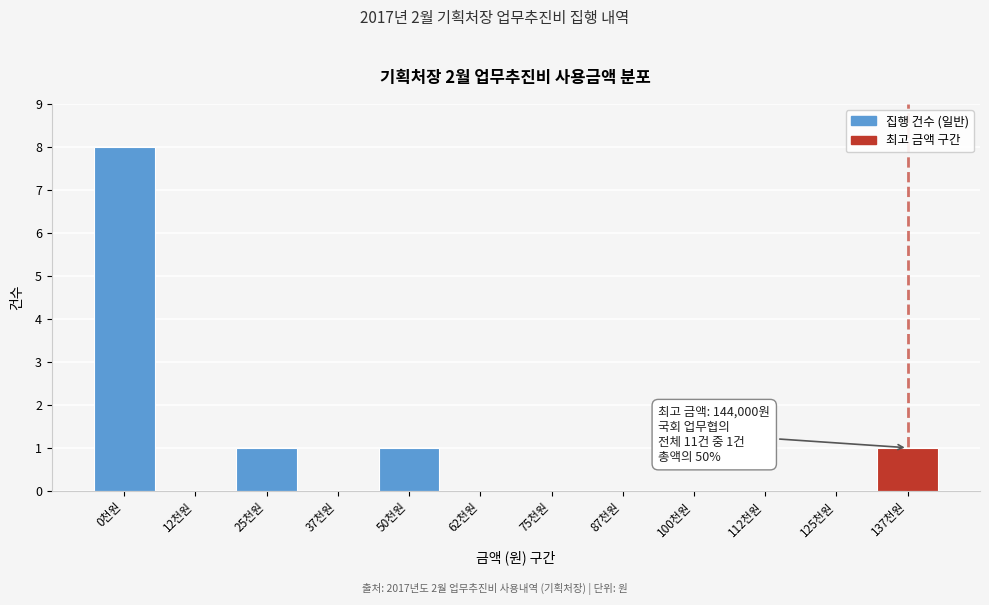

Reading left to right, extract all data points from this chart.

0천원=8	12천원=0	25천원=1	37천원=0	50천원=1	62천원=0	75천원=0	87천원=0	100천원=0	112천원=0	125천원=0	137천원=1